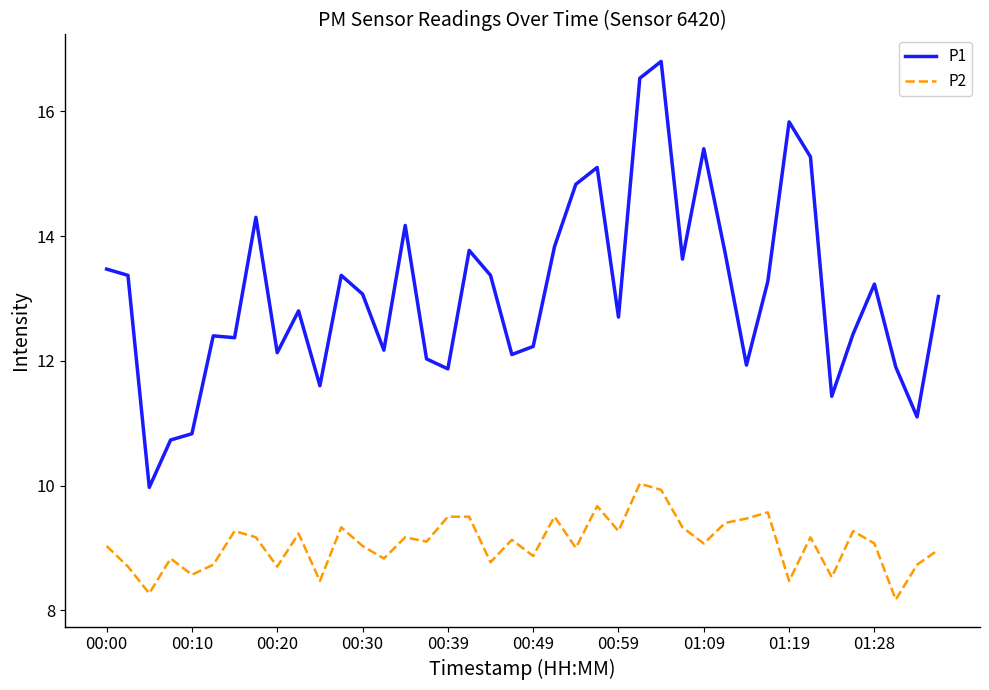

Which series has the largest total across all categories?

P1